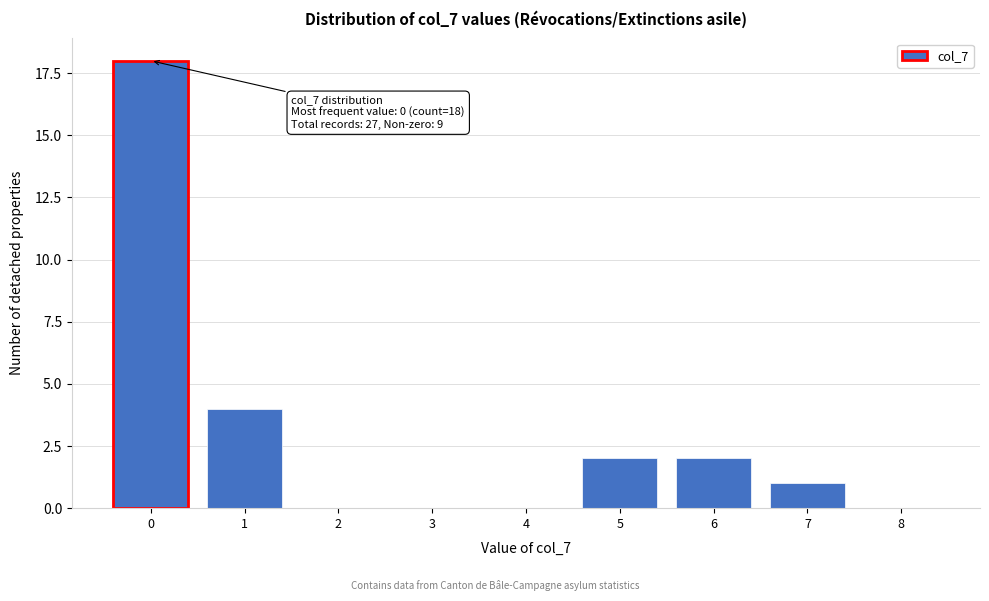

Reading left to right, transcribe all the data shown in this chart.

0=18	1=4	2=0	3=0	4=0	5=2	6=2	7=1	8=0